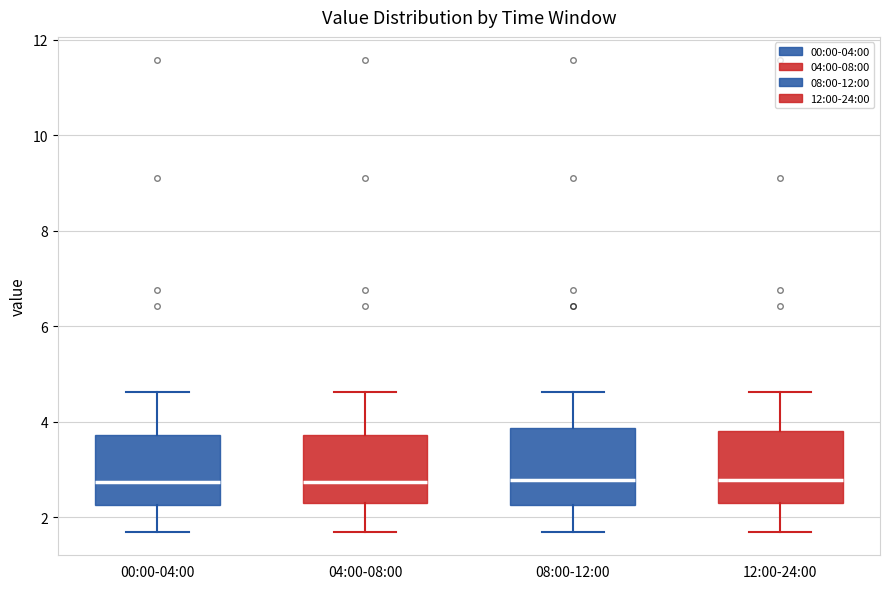

Reading left to right, transcribe this box plot: for each box, give where its median line is, the range the box spans, and where its two whiskers end, as read against the y-axis. The values are not printed on the chart, so give them approximately, as read against the axis.

00:00-04:00: median 2.8, box 2.2 to 3.8, whiskers 1.8 to 4.6
04:00-08:00: median 2.8, box 2.2 to 3.8, whiskers 1.8 to 4.6
08:00-12:00: median 2.8, box 2.2 to 3.8, whiskers 1.8 to 4.6
12:00-24:00: median 2.8, box 2.2 to 3.8, whiskers 1.8 to 4.6